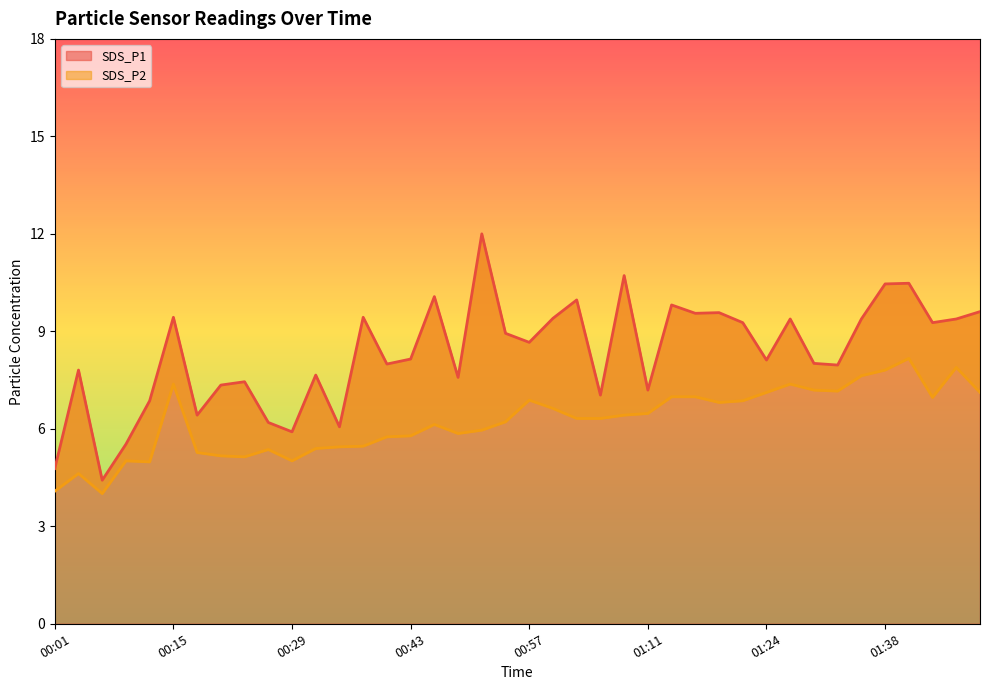

What is the label of the 9th point from the right?

01:30